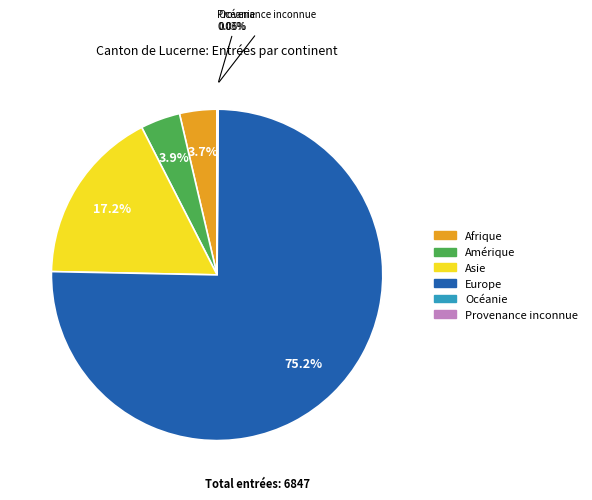

To the nearest percent, what portion does Amérique represent?

4%